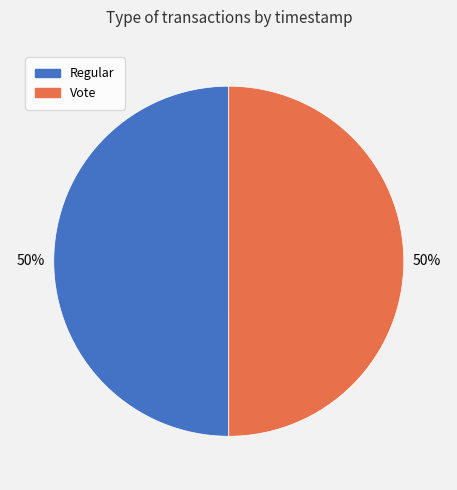

Combined, do Regular and Vote account for over 50%?

Yes